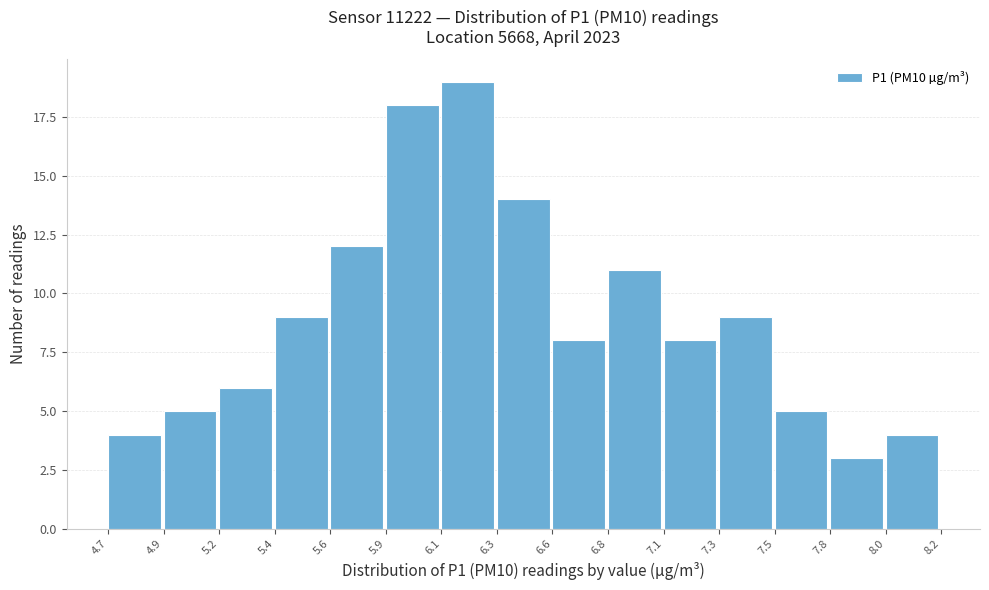

Reading left to right, extract all data points from this chart.

4	5	6	9	12	18	19	14	8	11	8	9	5	3	4